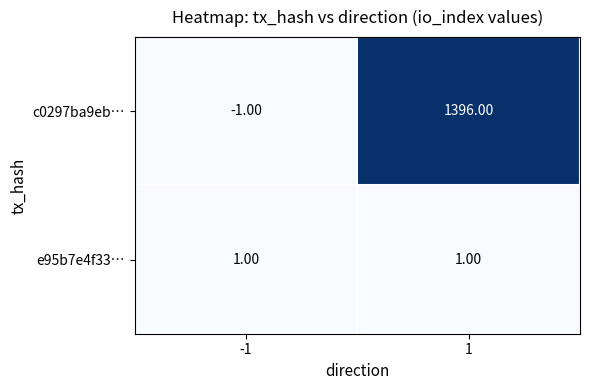

At how many categories does at least one series exceed 419?

1